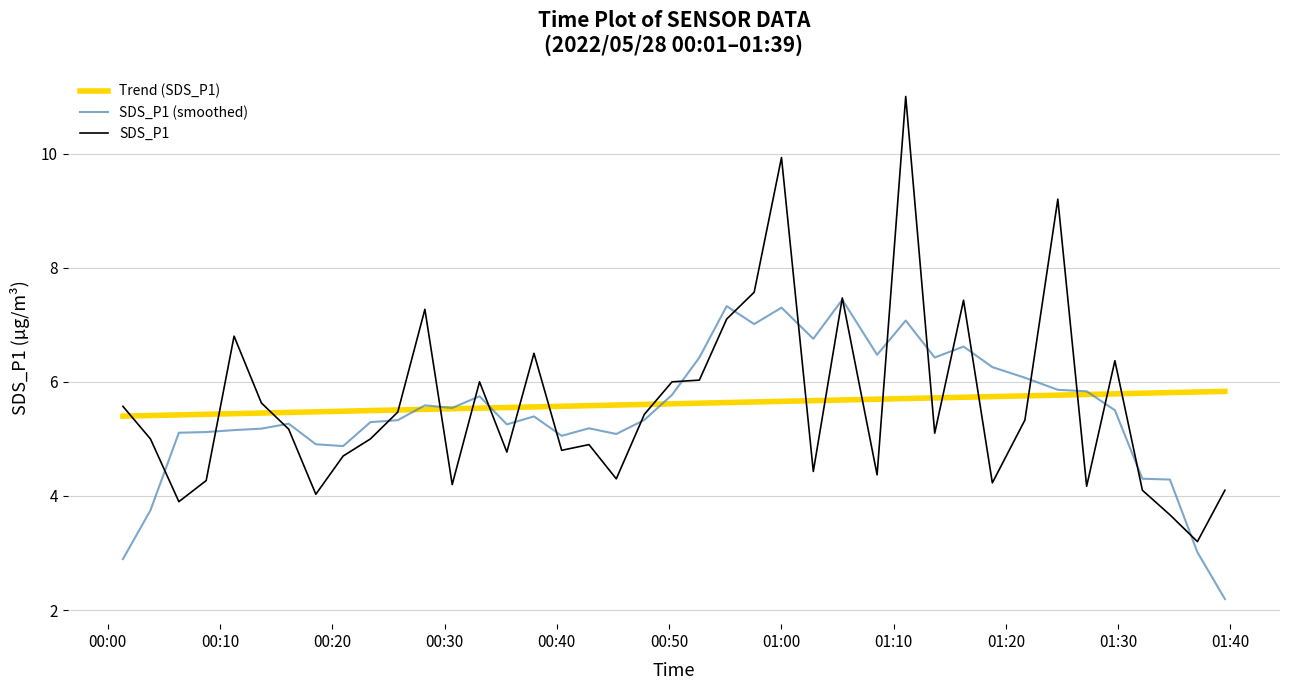

Which series has the widest spread of values?

SDS_P1